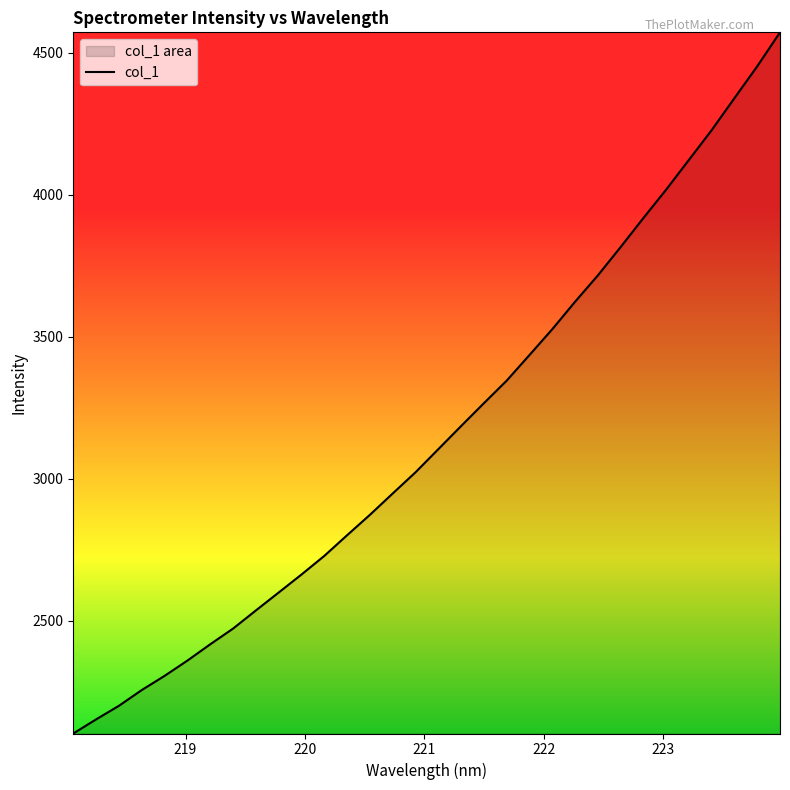

True or false: the data has more than 1 interior local peaks.

False